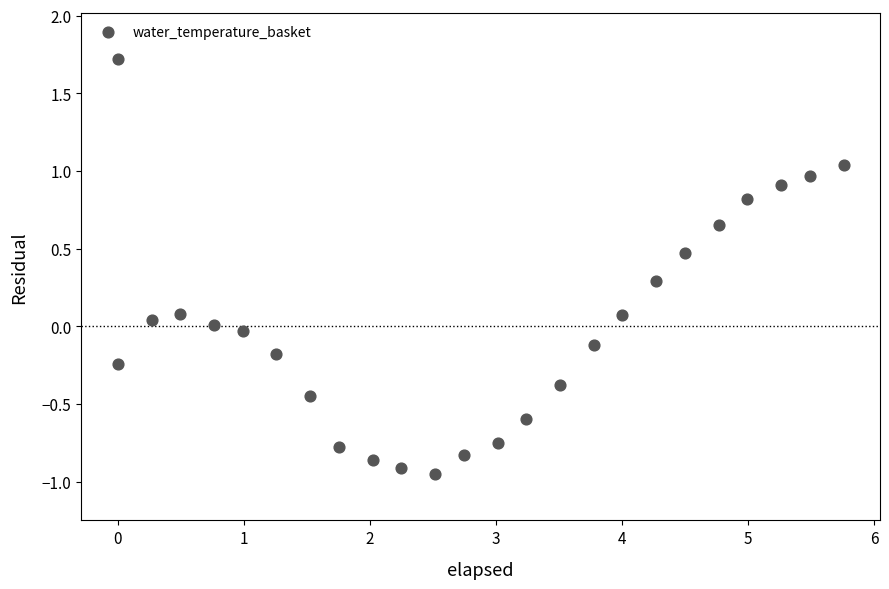

What is the range of Y values (max minus min)?

2.7